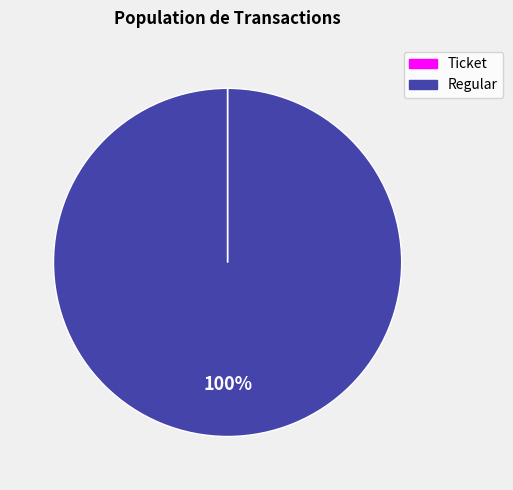

True or false: Regular accounts for 100% of the total.

True